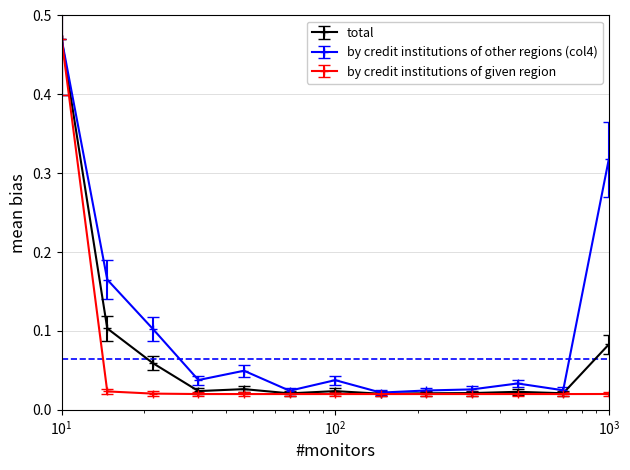

Which series has the largest total across all categories?

by credit institutions of other regions (col4)